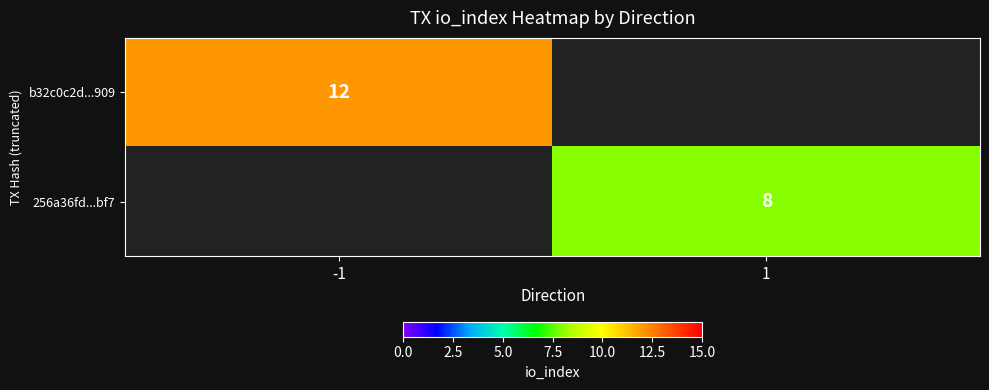

The 256a36fd...bf7 series shows 8 at 1. True or false?

True